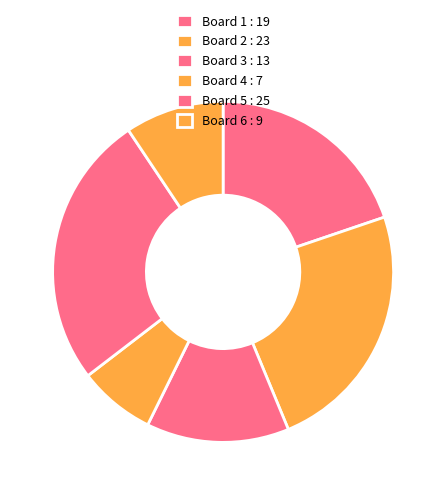

How many slices are in this pie chart?

6